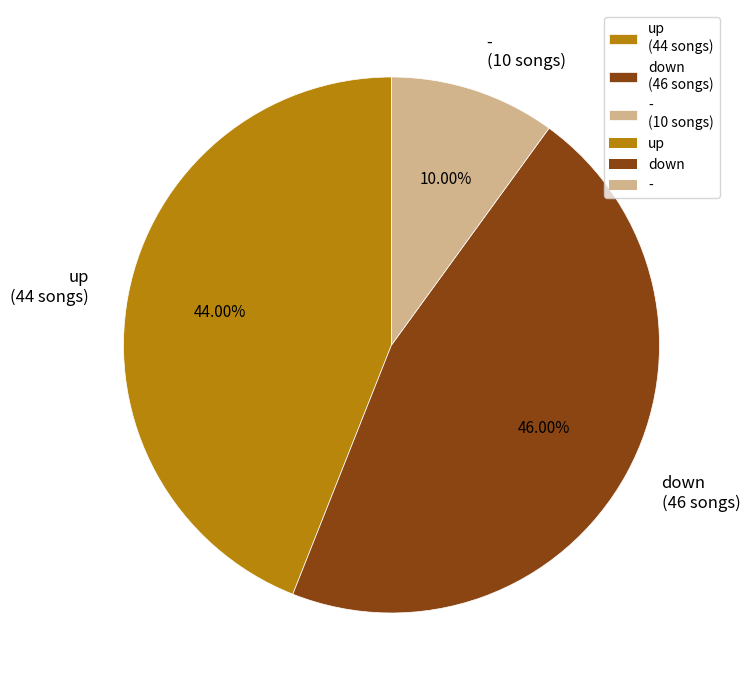

To the nearest percent, what portion does down represent?

46%